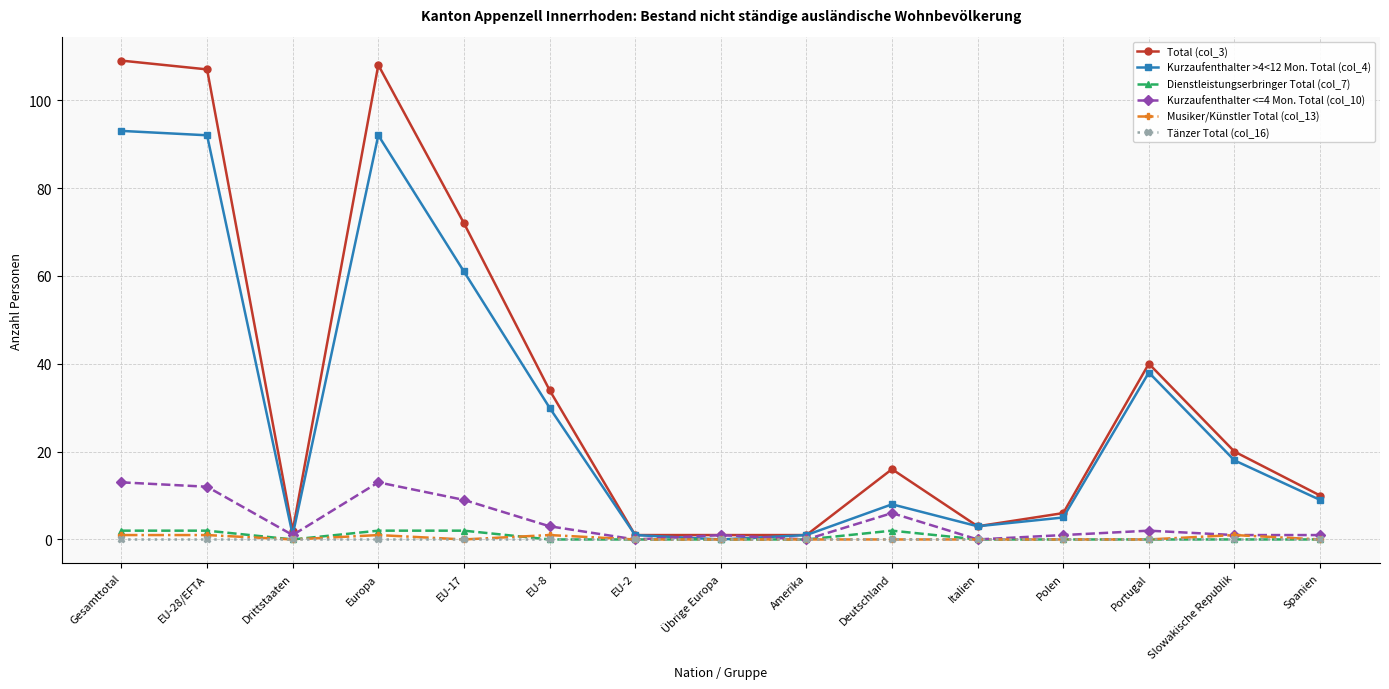

True or false: Total (col_3) and Musiker/Künstler Total (col_13) intersect in this chart.

False